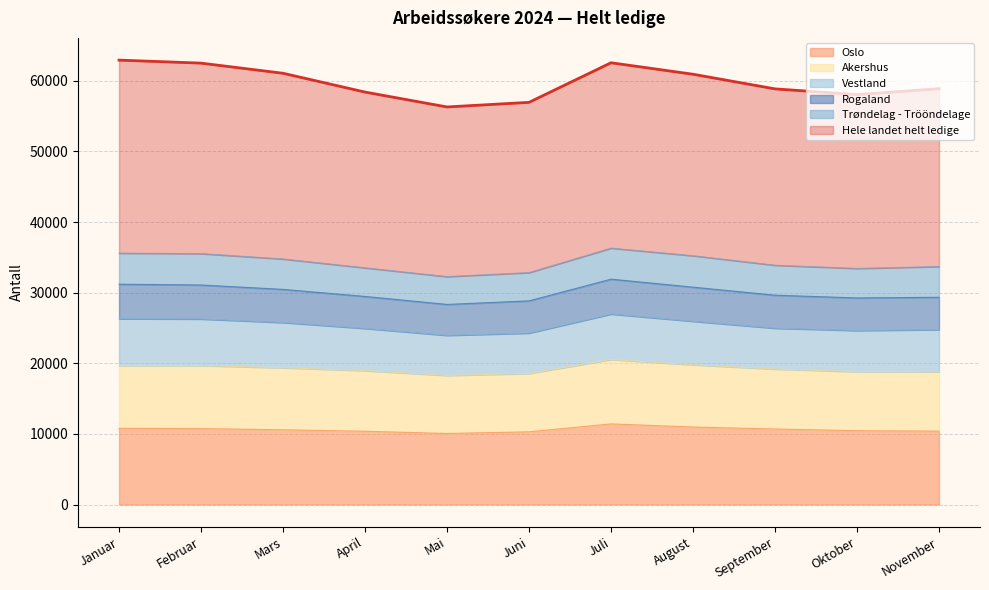

What is the total value across all series at Juli?

62558